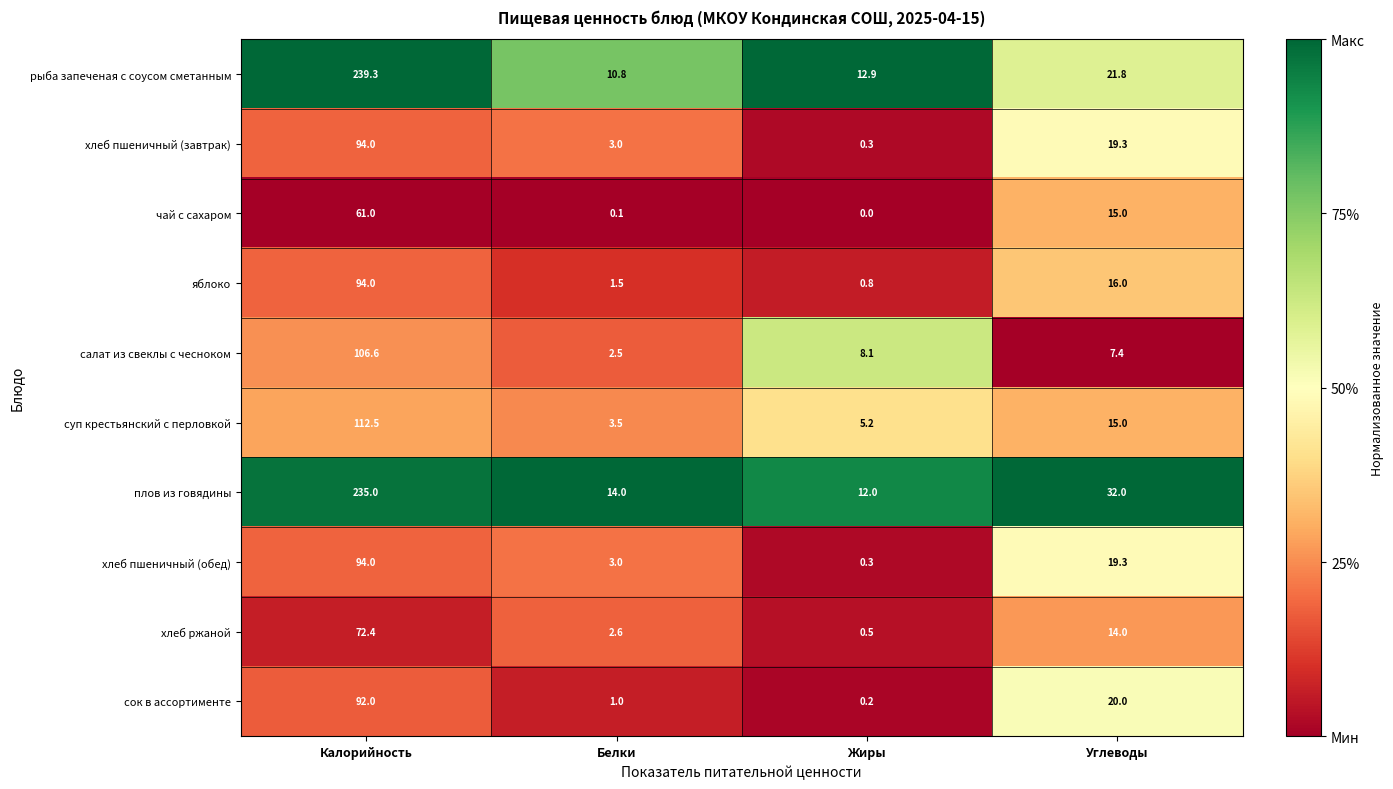

True or false: плов из говядины has a value of 14.0 at Белки.

True